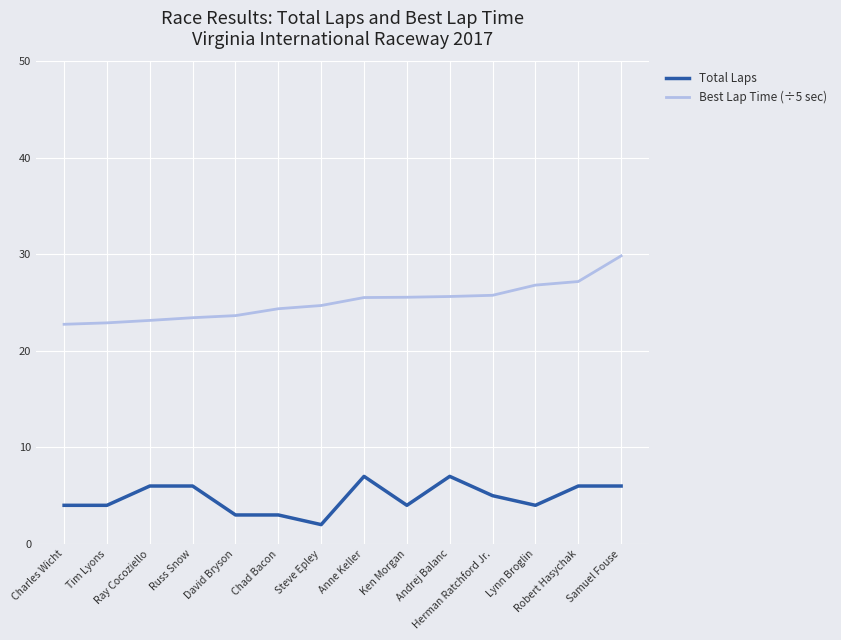

List the series in order of their overall mean, lowest first.

Total Laps, Best Lap Time (÷5 sec)